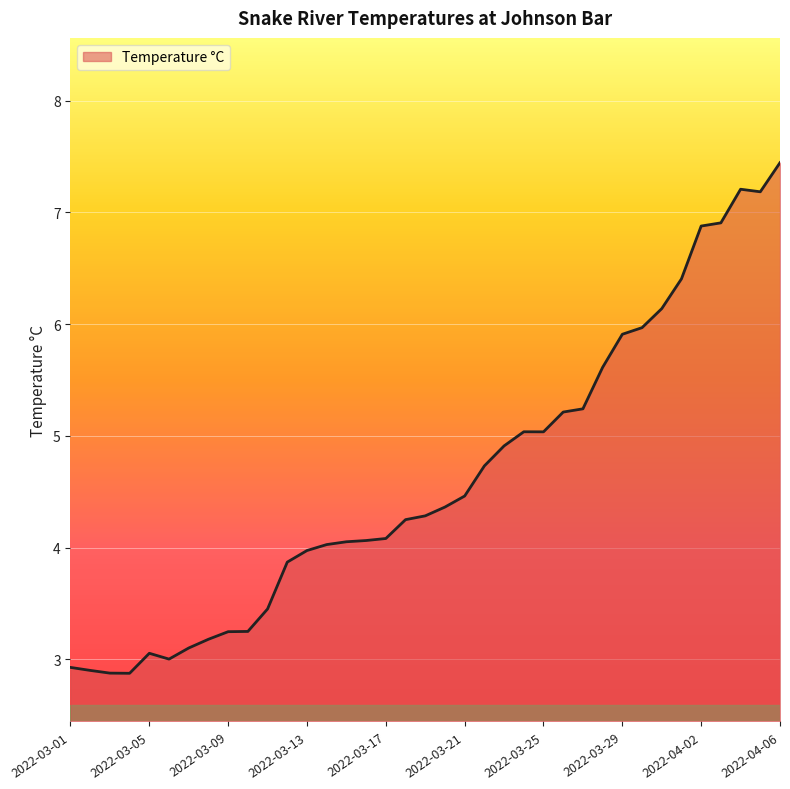

What is the difference between the maximum and minimum values?

4.6